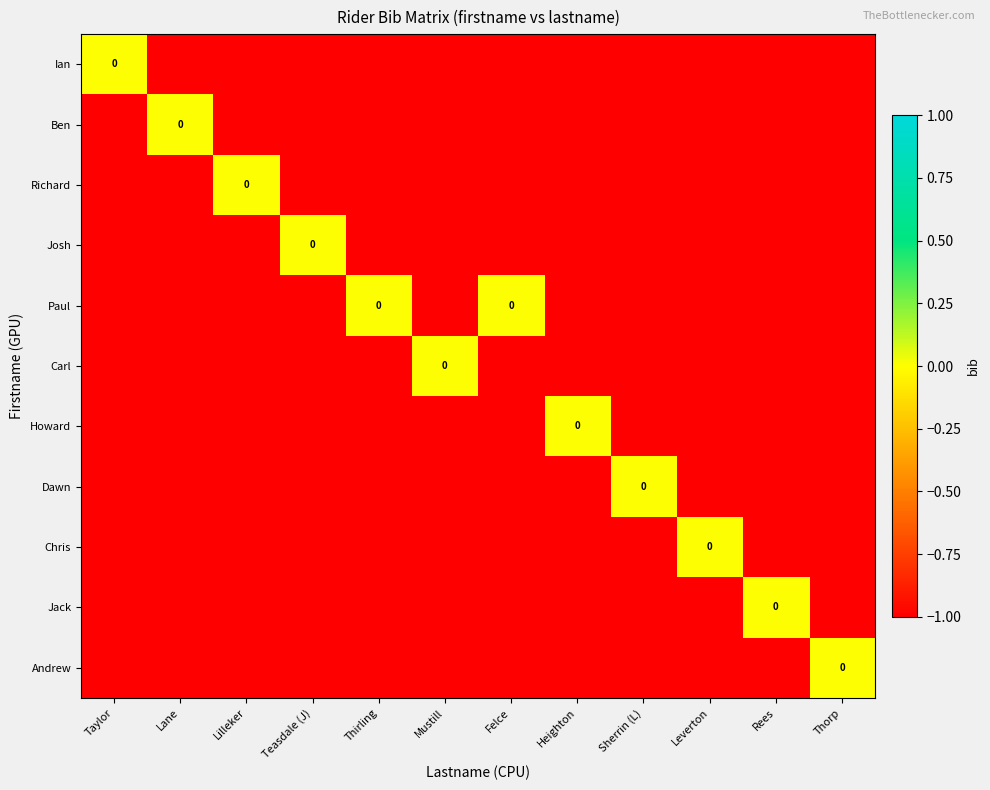

What is the average value of the Ben series?

-1